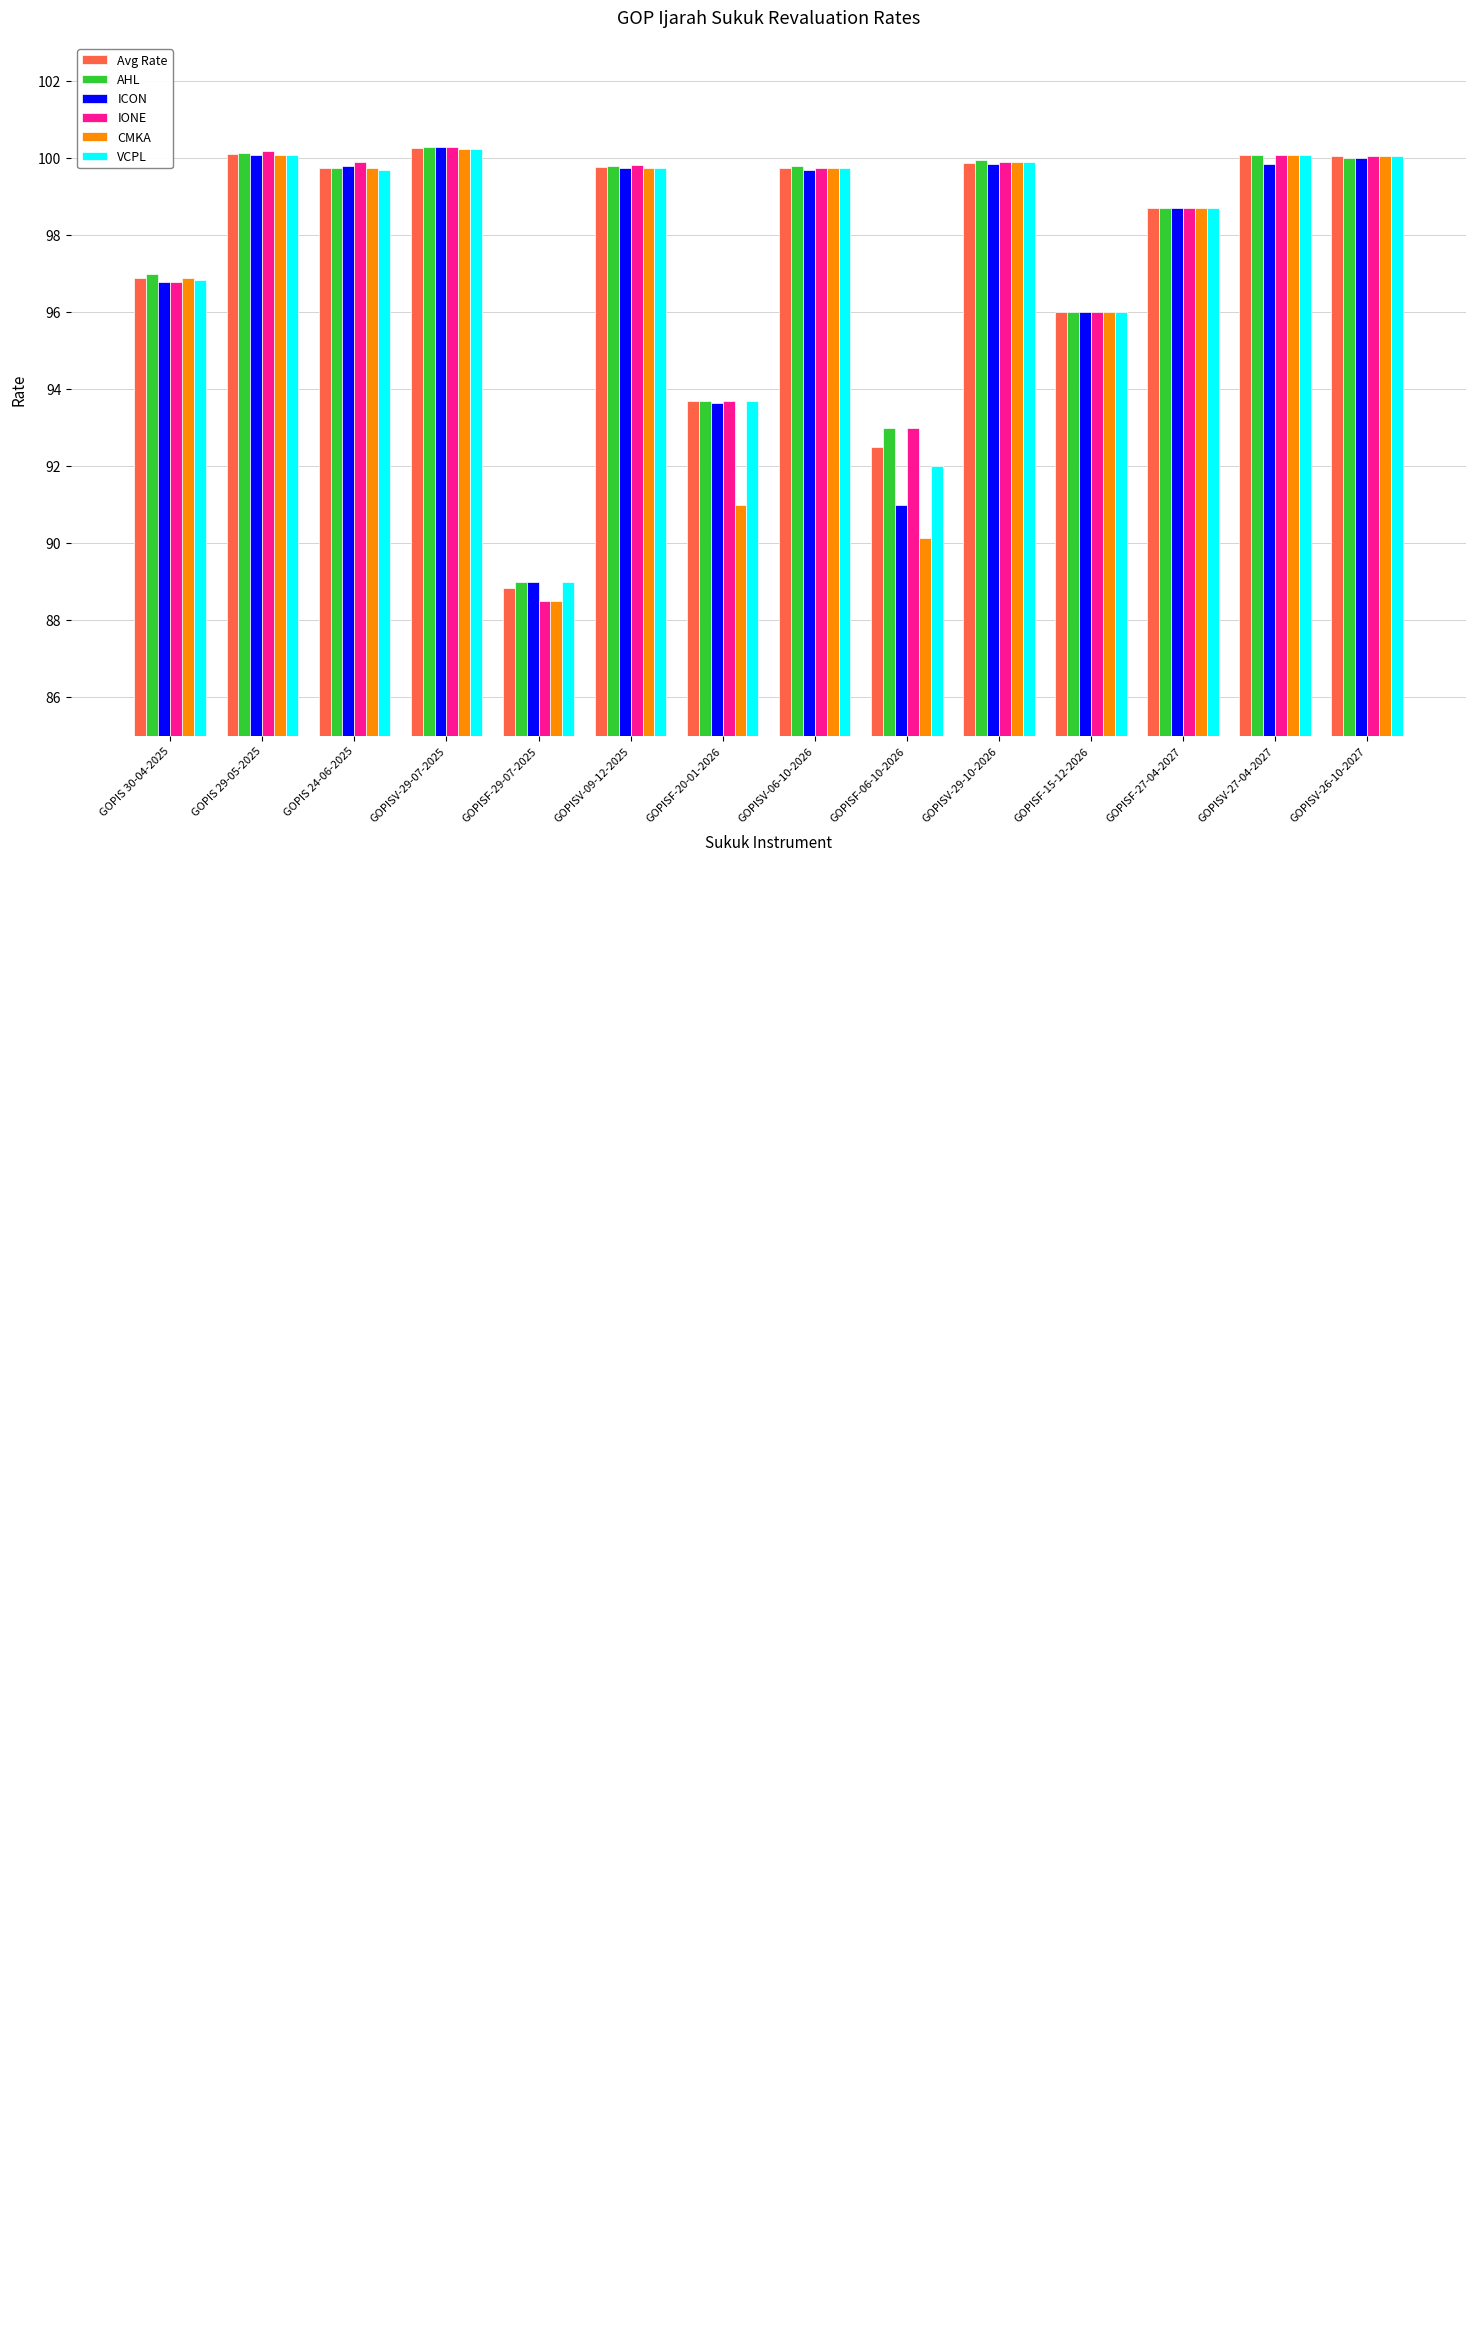

What position from the right is GOPISF-27-04-2027?

3